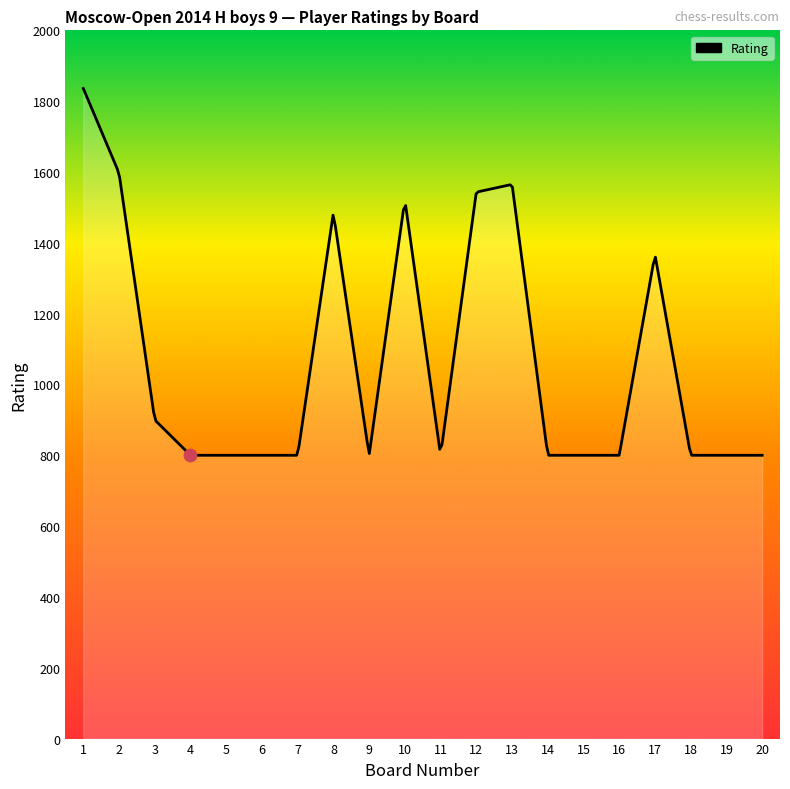

Which series has the largest Y range (max minus min)?

Rating